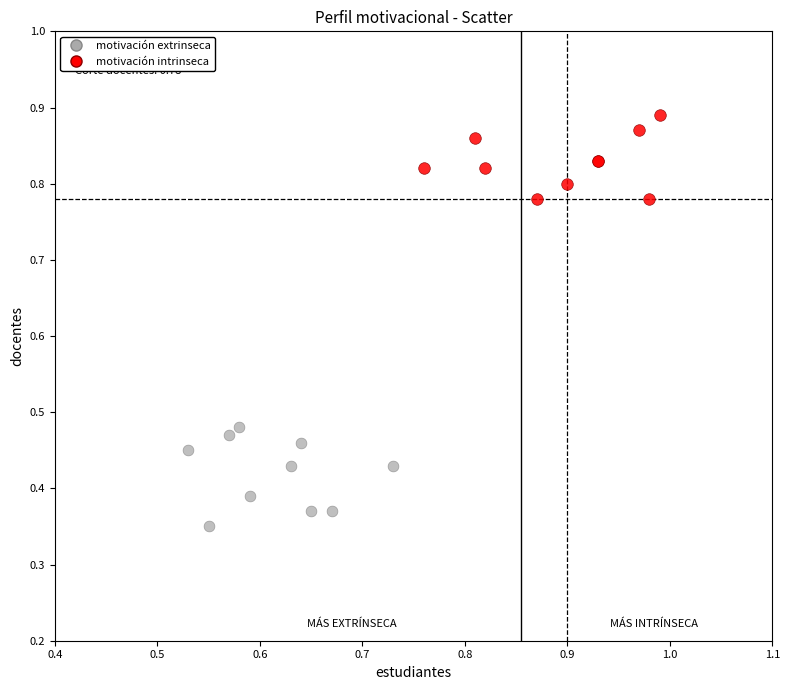

Which series has the largest Y range (max minus min)?

motivación extrinseca